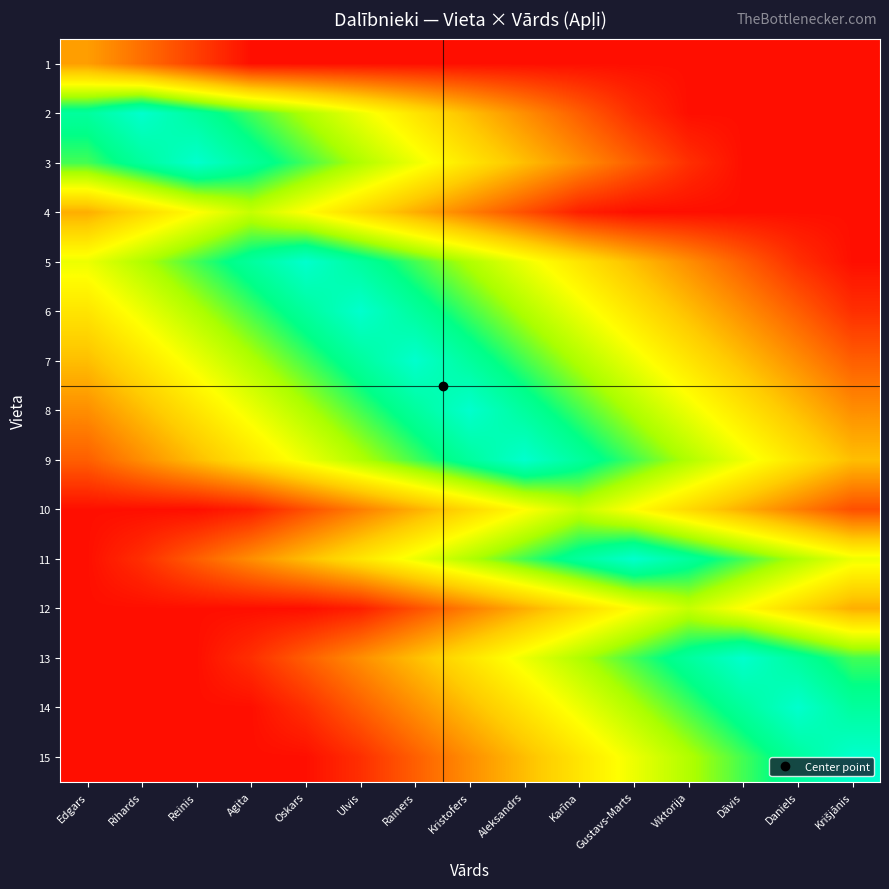

What is the spread (max minus min) of values at Edgars?

2.6